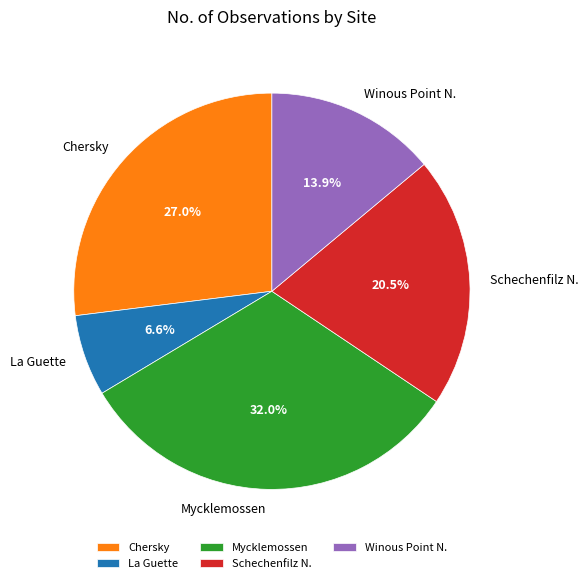

The Mycklemossen slice represents 22% of the pie. True or false?

False